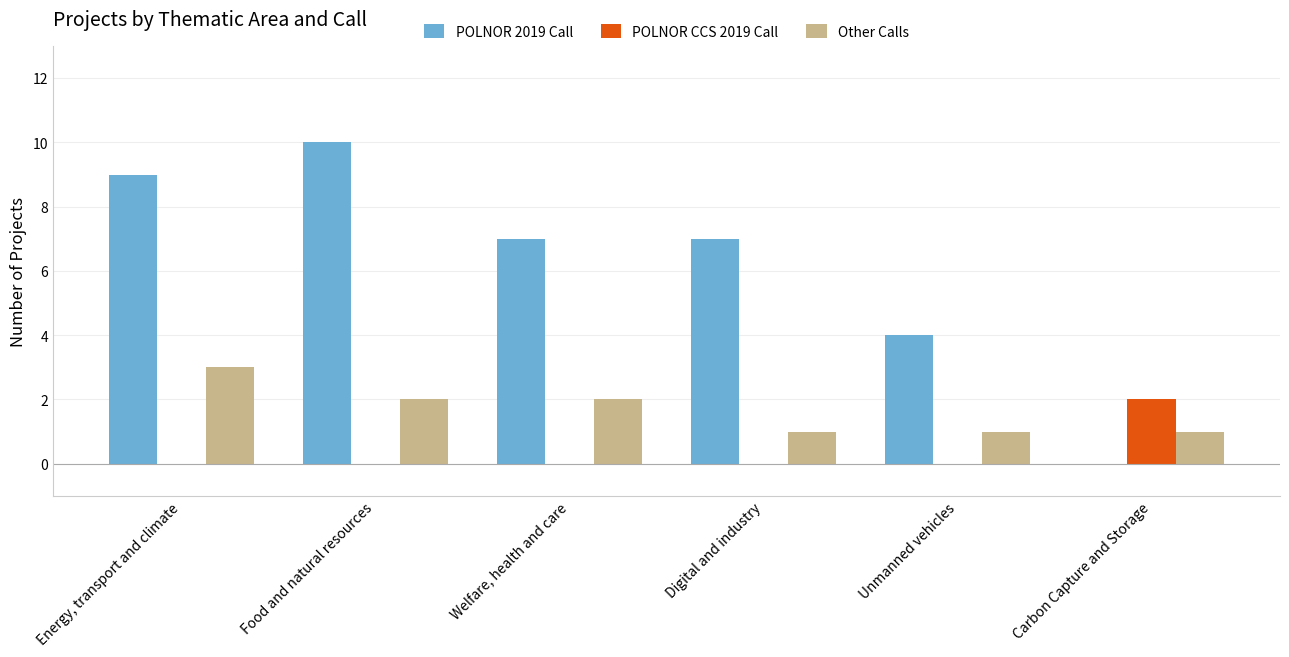

What are all the series names shown in the legend?

POLNOR 2019 Call, POLNOR CCS 2019 Call, Other Calls